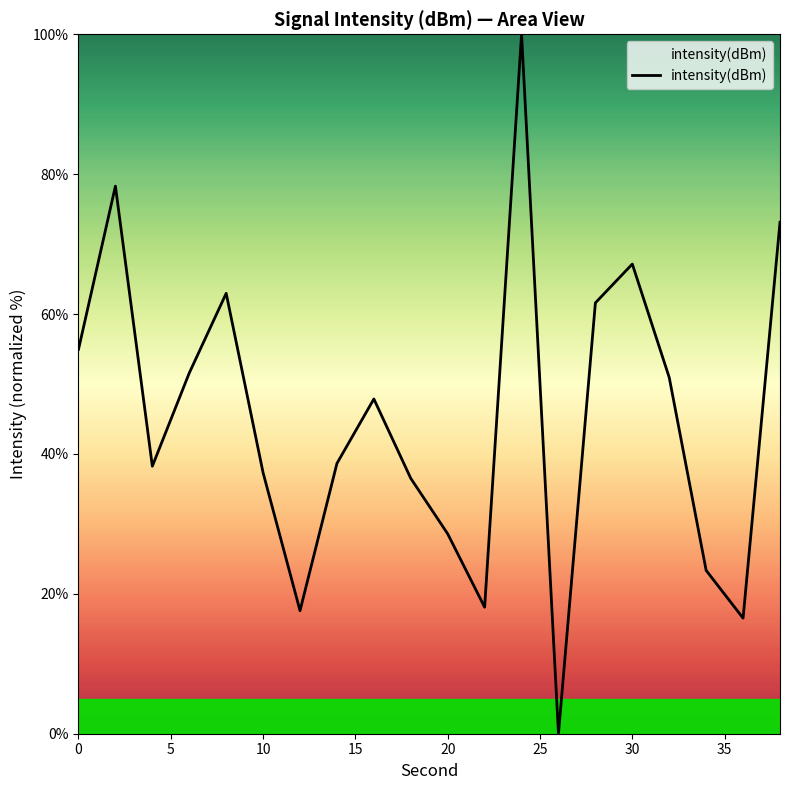

Count the number of values greater than 47.

10